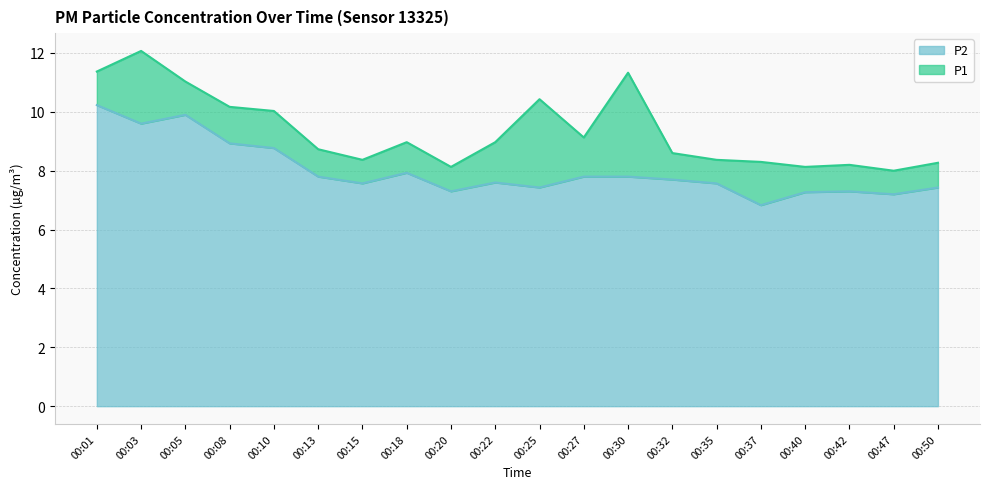

Where is P1 nearest to the value 10?

00:10